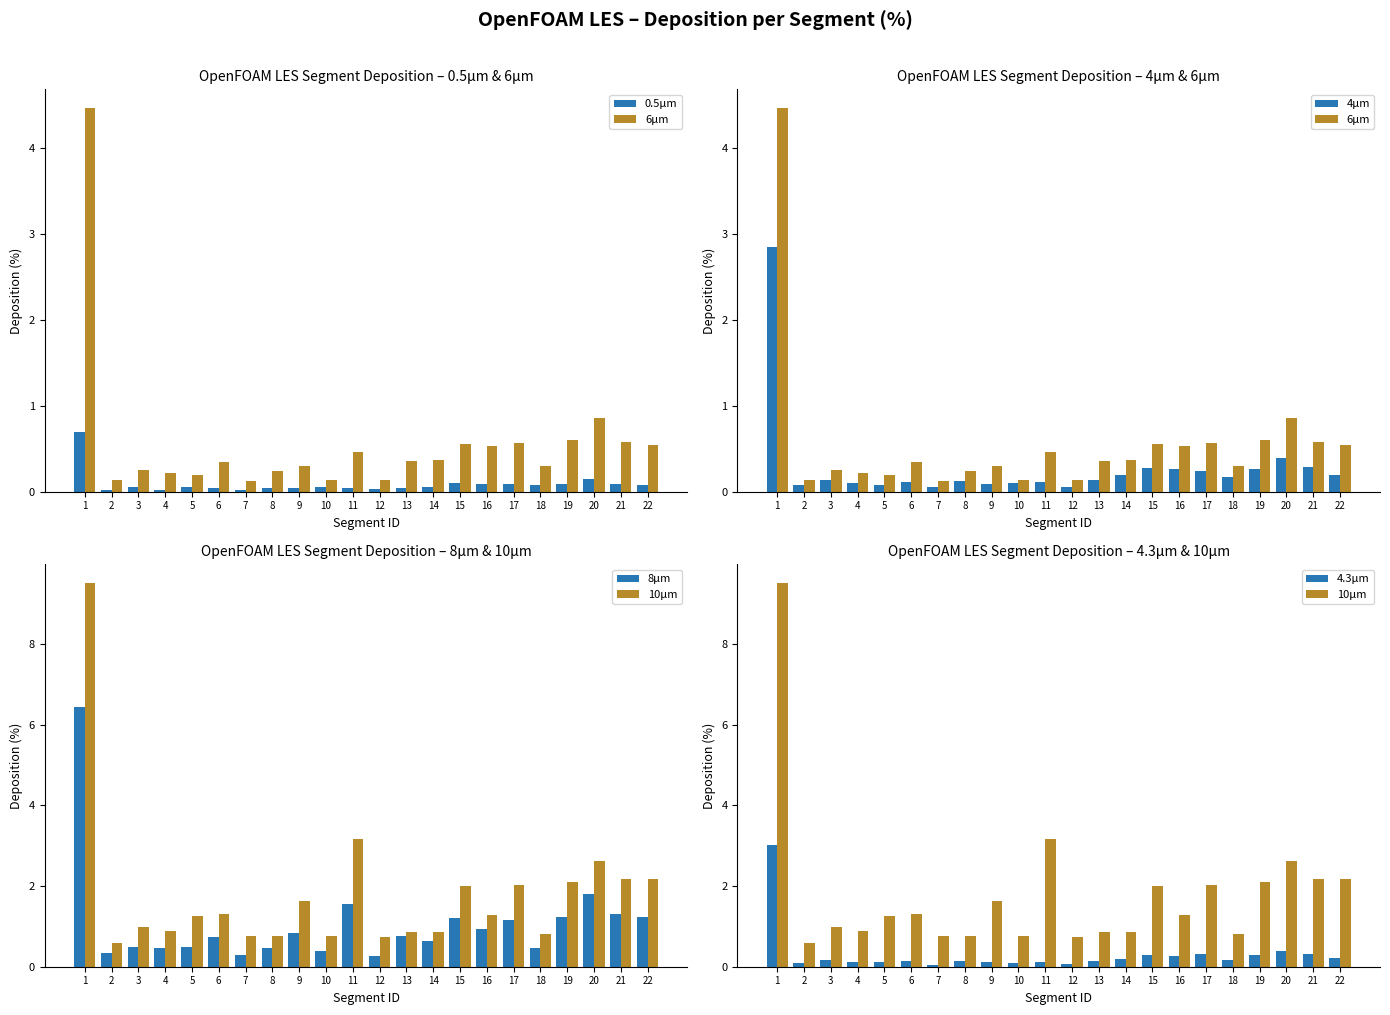

Which series has the largest total across all categories?

10μm